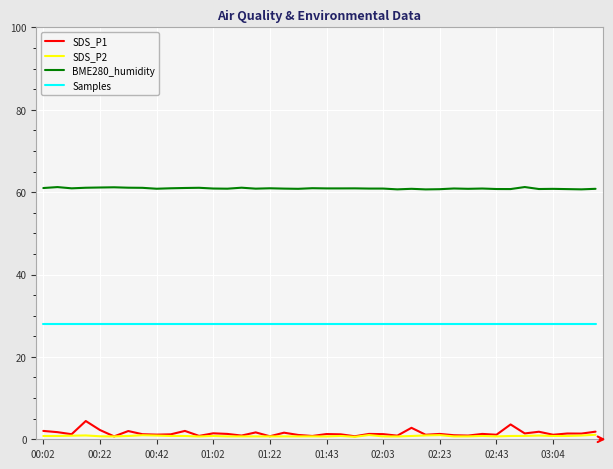

True or false: SDS_P1 and Samples cross at least once.

False